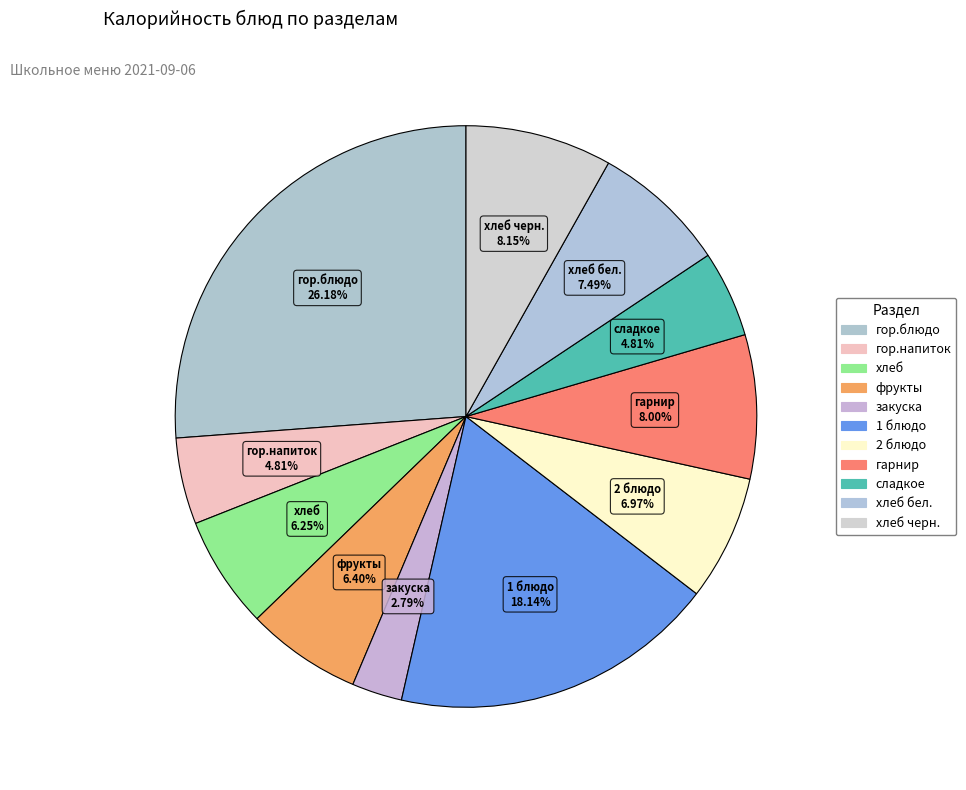

Count the number of slices in the pie.

11